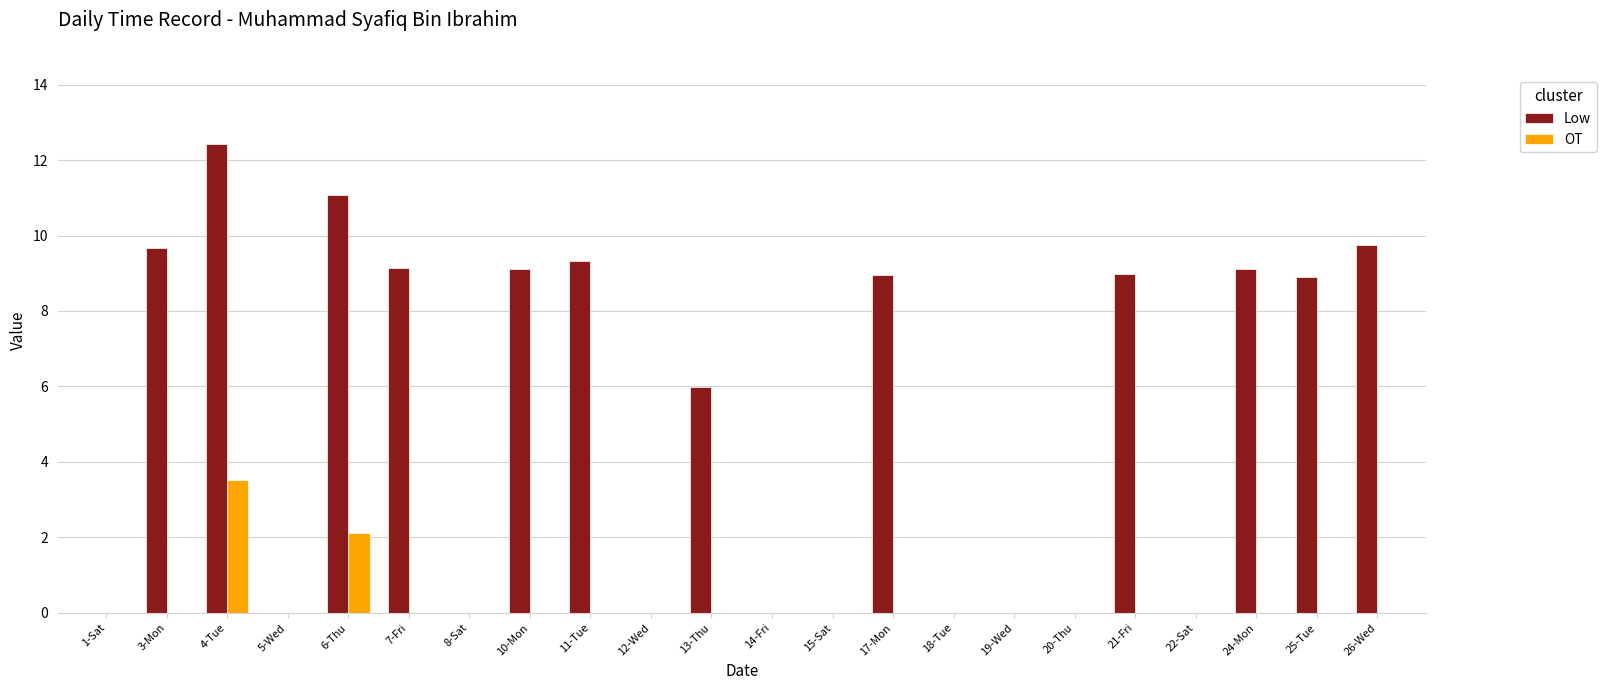

The Low series shows 12.1 at 17-Mon. True or false?

False